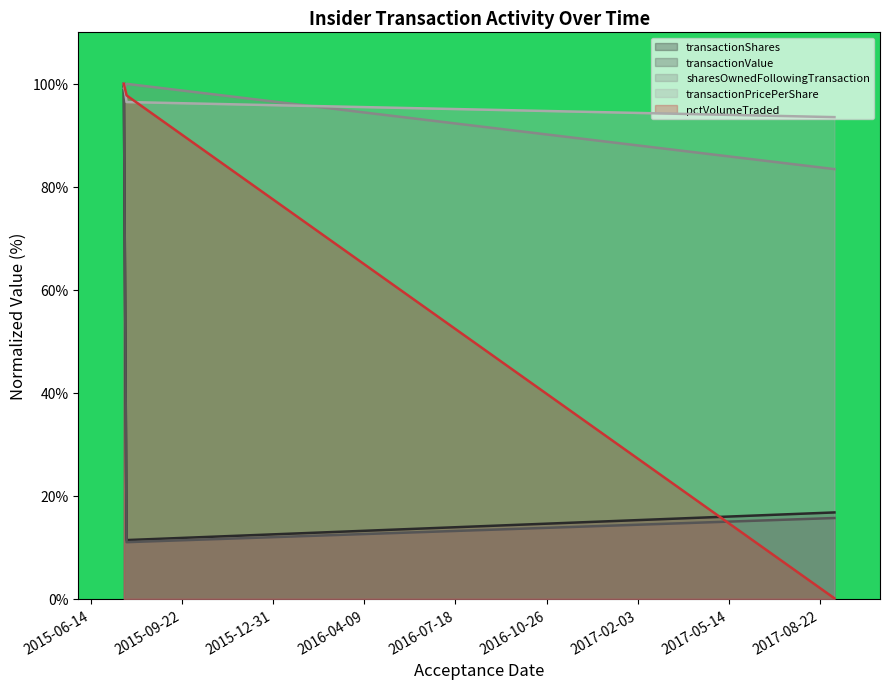

At which category does the chart reach its peak across all series?

2015-07-20